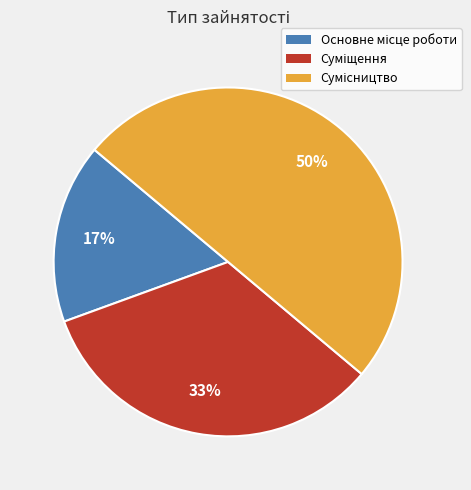

How many slices are in this pie chart?

3